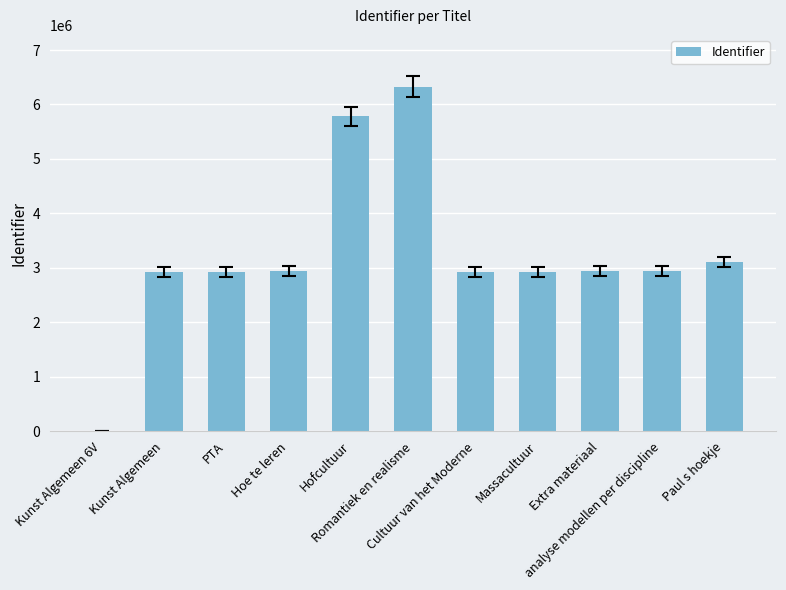

What is the sum of all values?

35762034